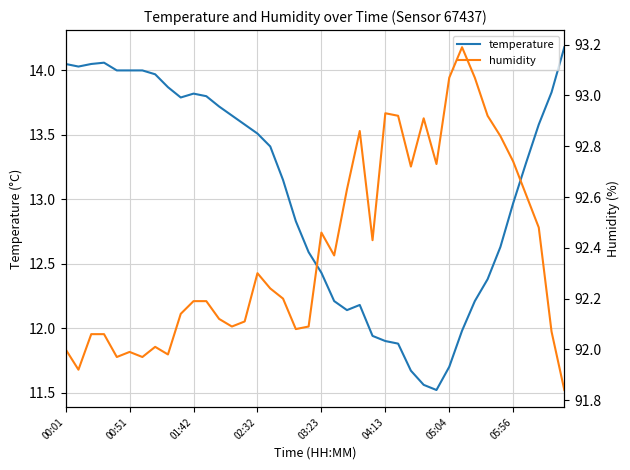

What is the sum of all temperature values?

522.0